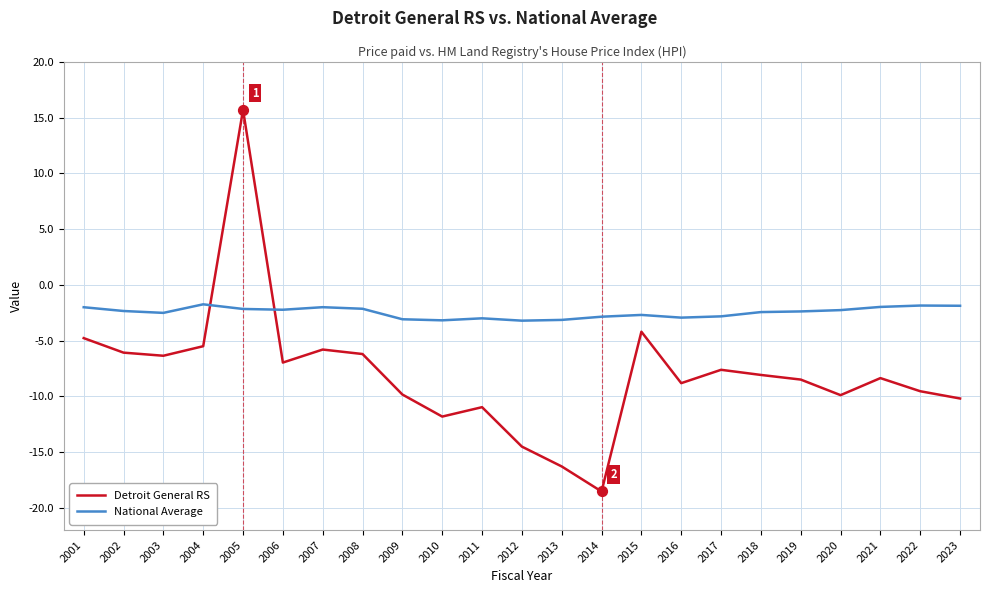

Is the value of National Average at 2001 greater than the value of Detroit General RS at 2018?

Yes